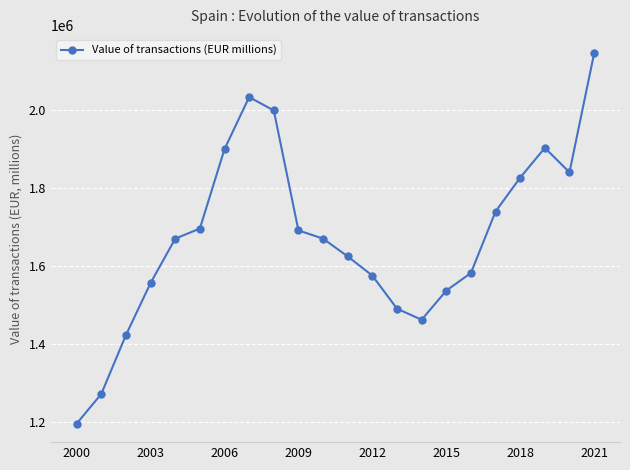

How many points are lower than both their immediate neighbors (excluding endpoints)?

2